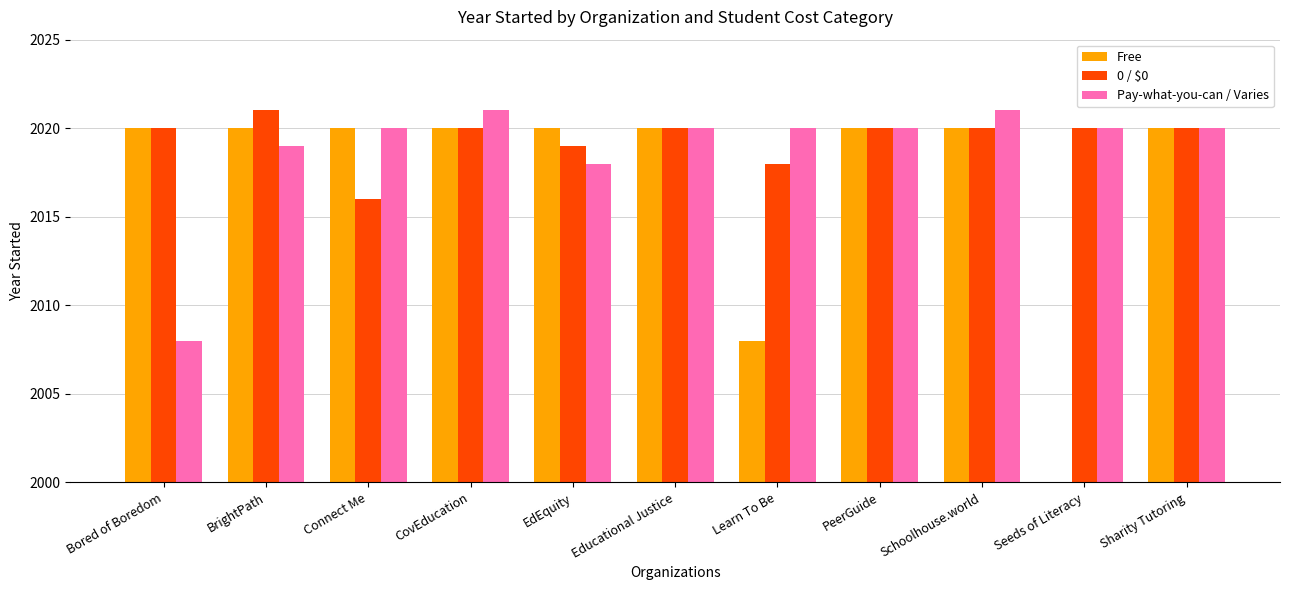

At which label is Free closest to 2008?

Learn To Be